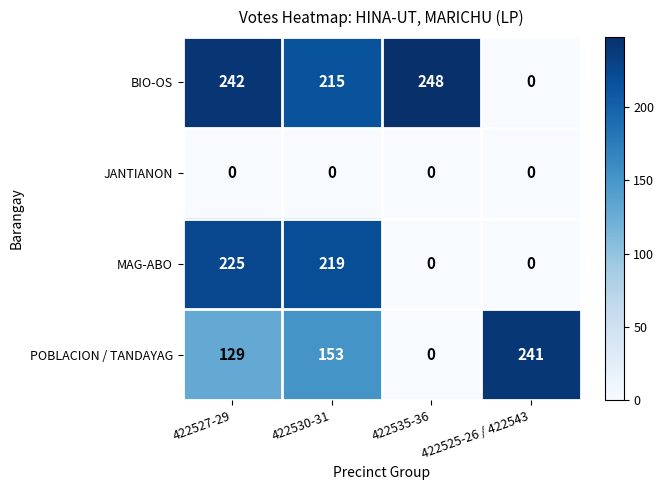

What is the difference between the highest and lowest values at 422525-26 / 422543?

241